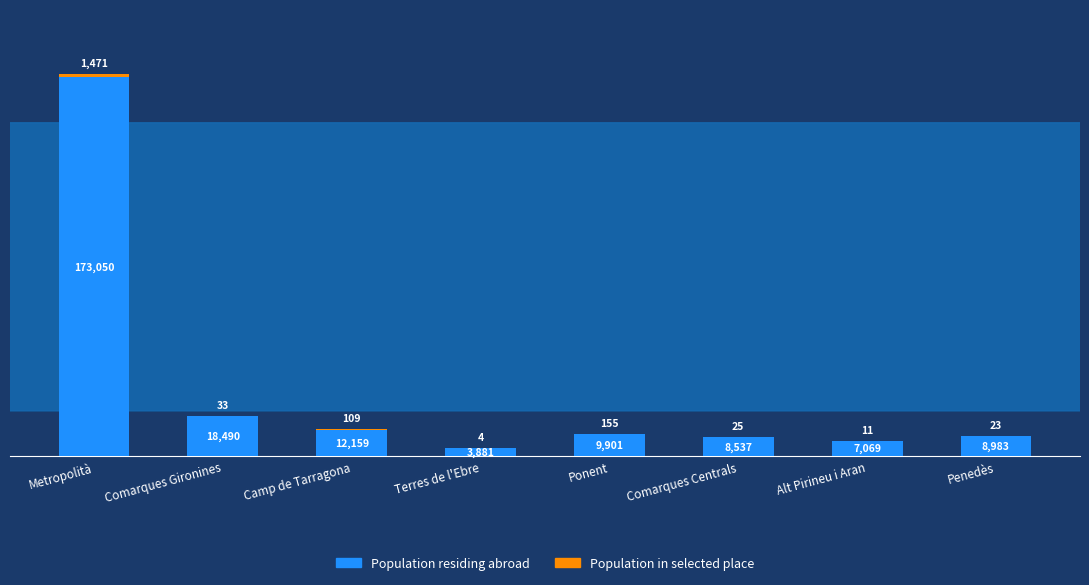

What is the total value across all series at Comarques Gironines?

18523